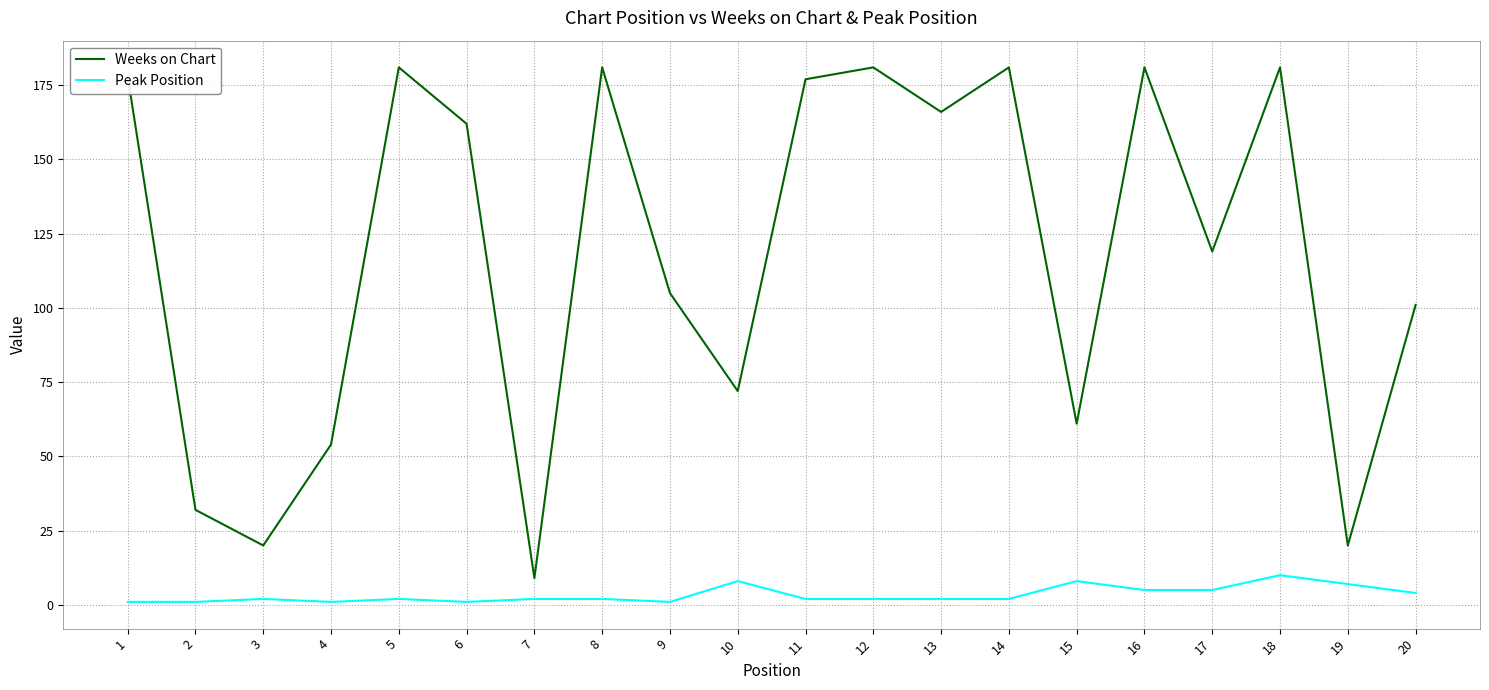

Between 16 and 17, which series saw the biggest shift?

Weeks on Chart